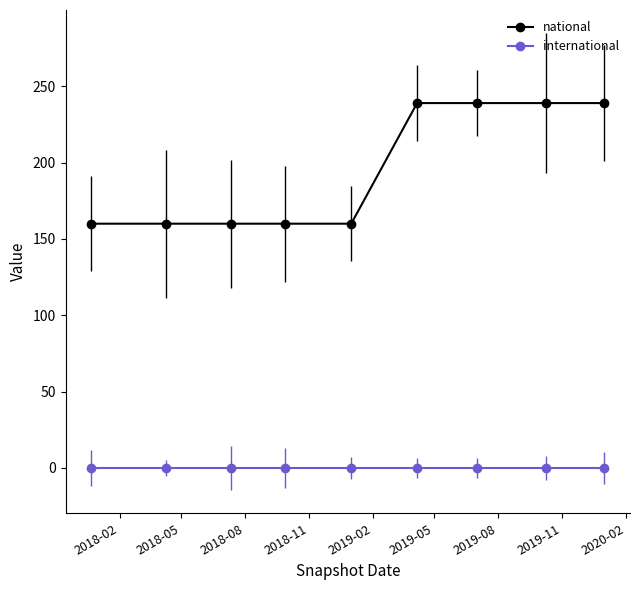

Rank the series by their average value, from lowest to highest.

international, national